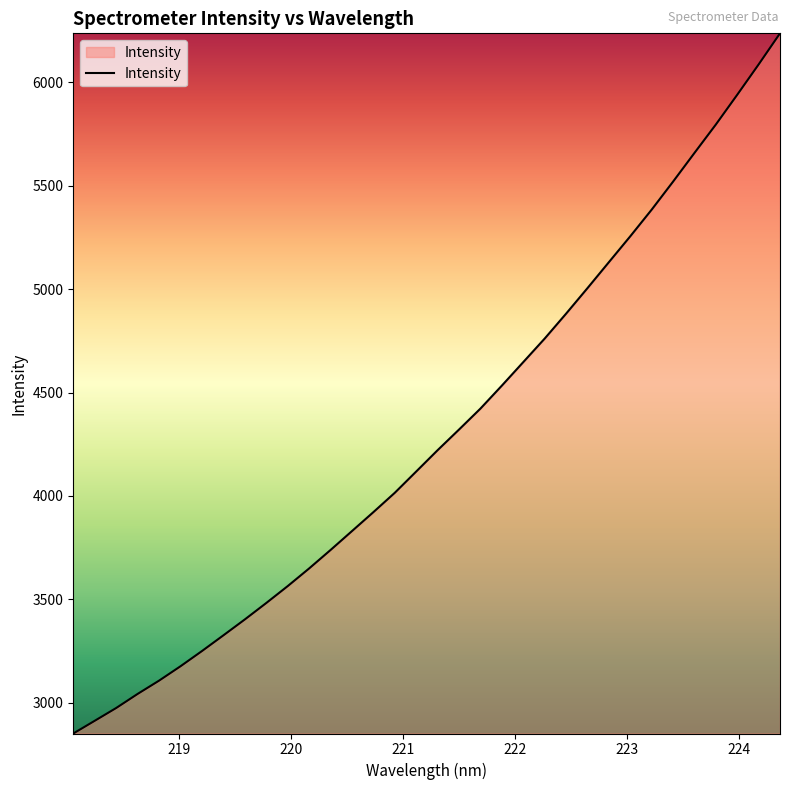

What is the smallest value displayed?

2851.1